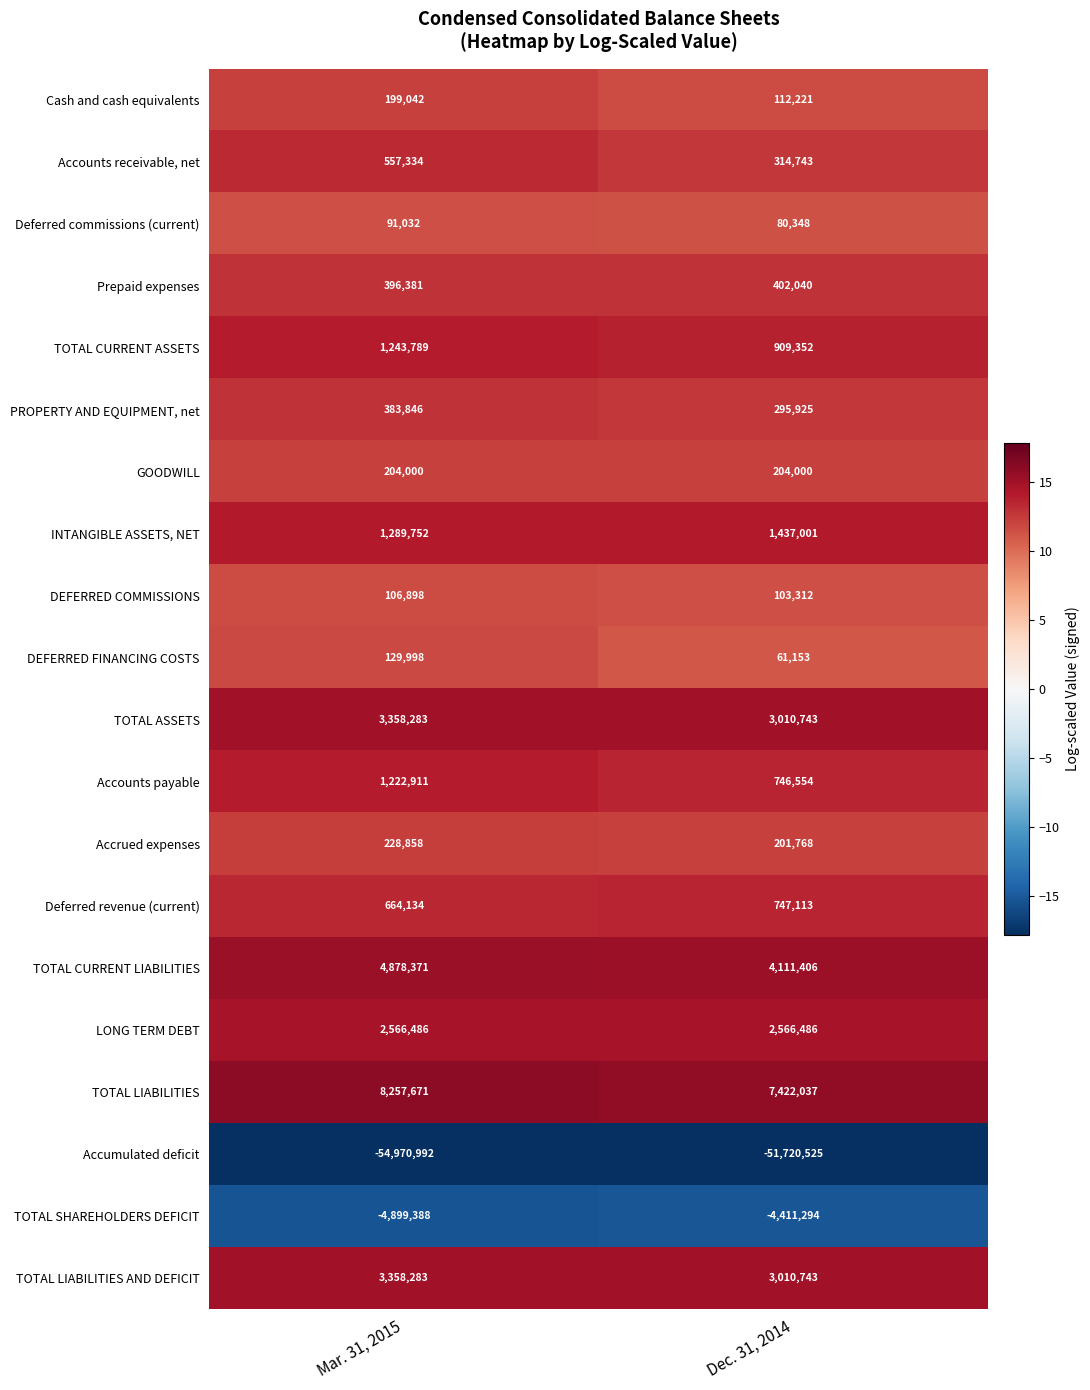

The value of Accrued expenses at Mar. 31, 2015 is 326764. True or false?

False